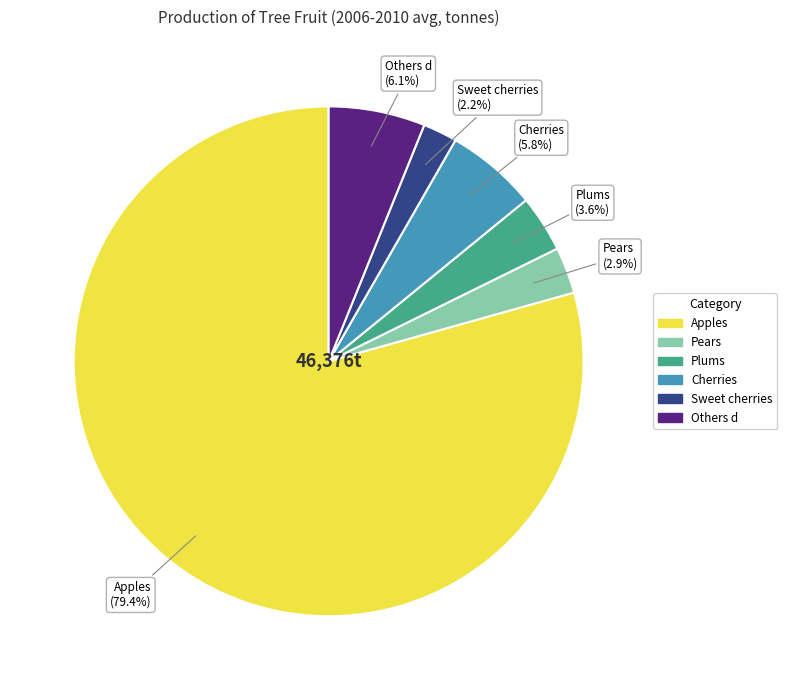

Which has a higher value, Pears or Plums?

Plums